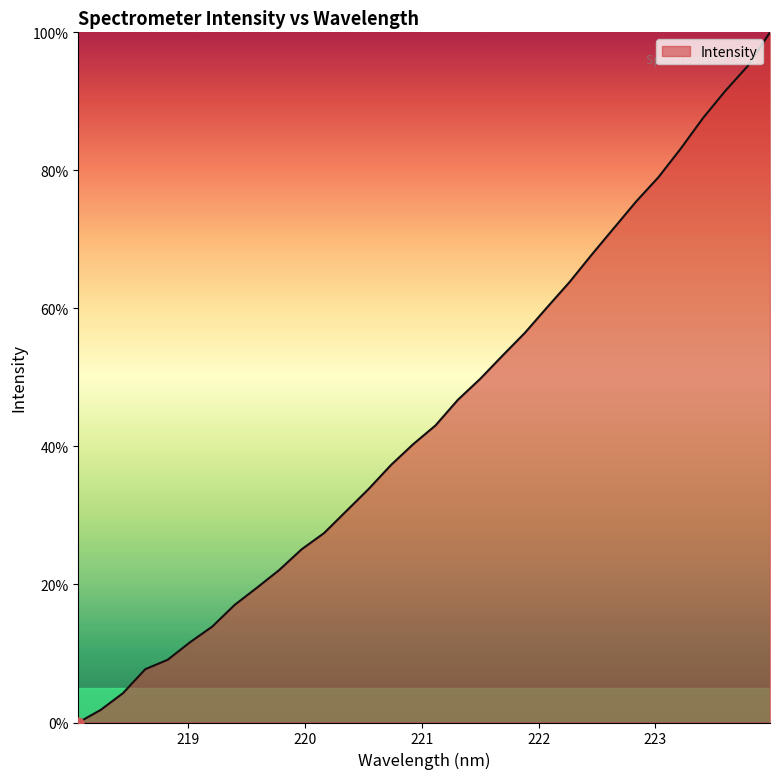

What is the greatest value displayed?

100.0